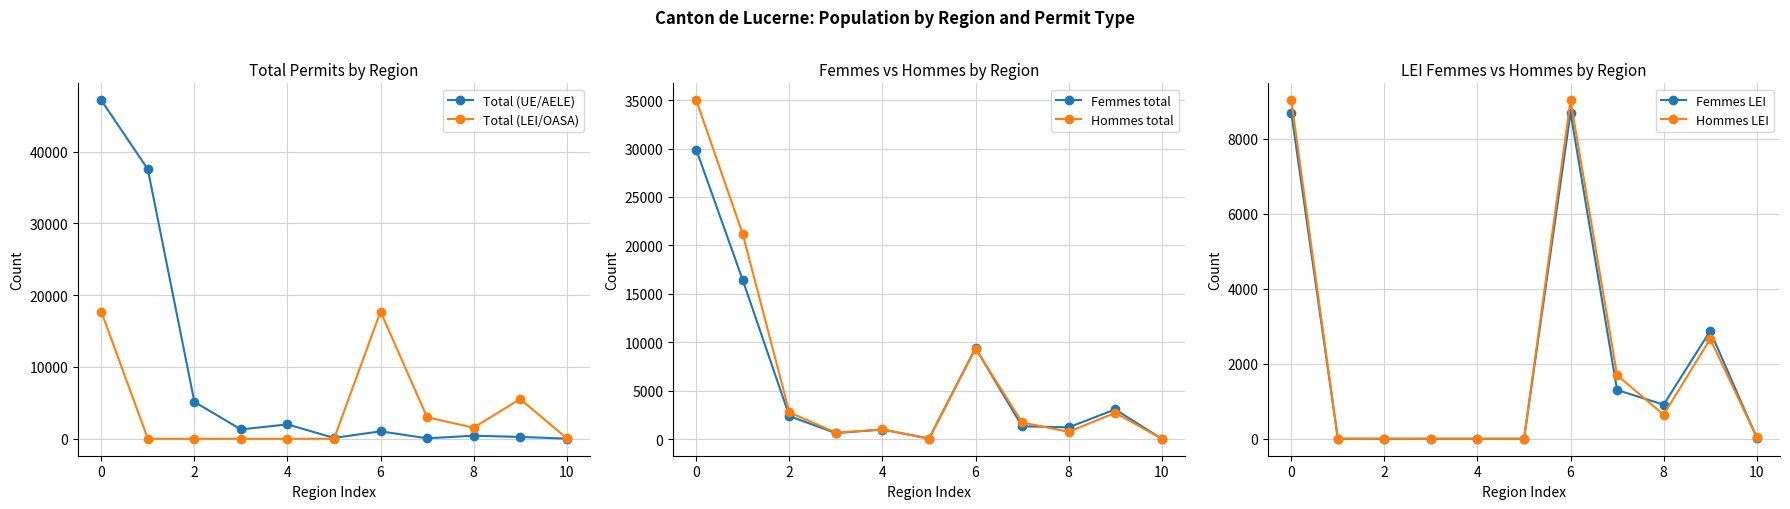

At which label does Total (UE/AELE) reach its peak?

0